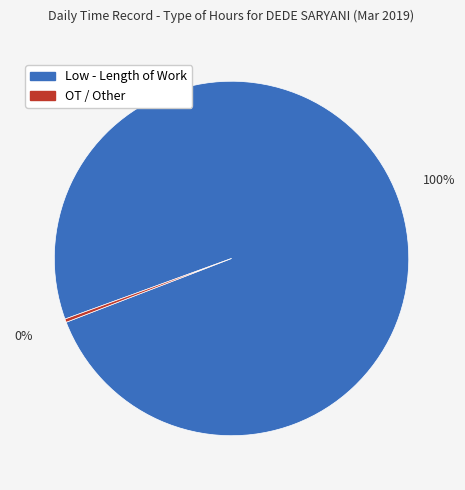

Is the sum of Low - Length of Work and OT / Other greater than half?

Yes